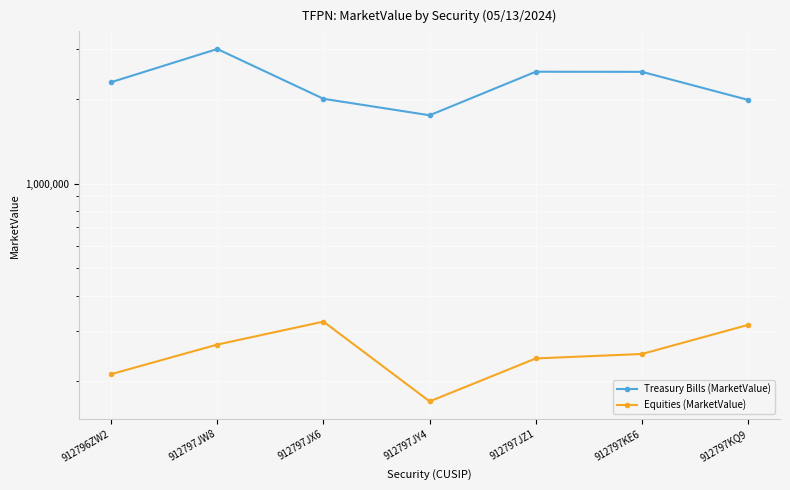

What is the spread (max minus min) of values at 912797KE6?

2240622.7